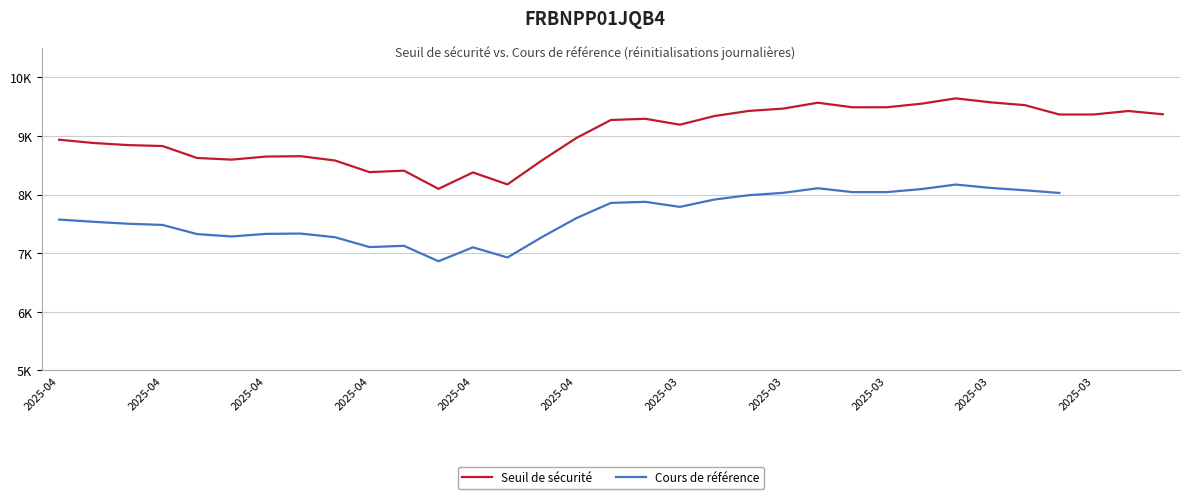

How many data points in Cours de référence are less than 7790?

16